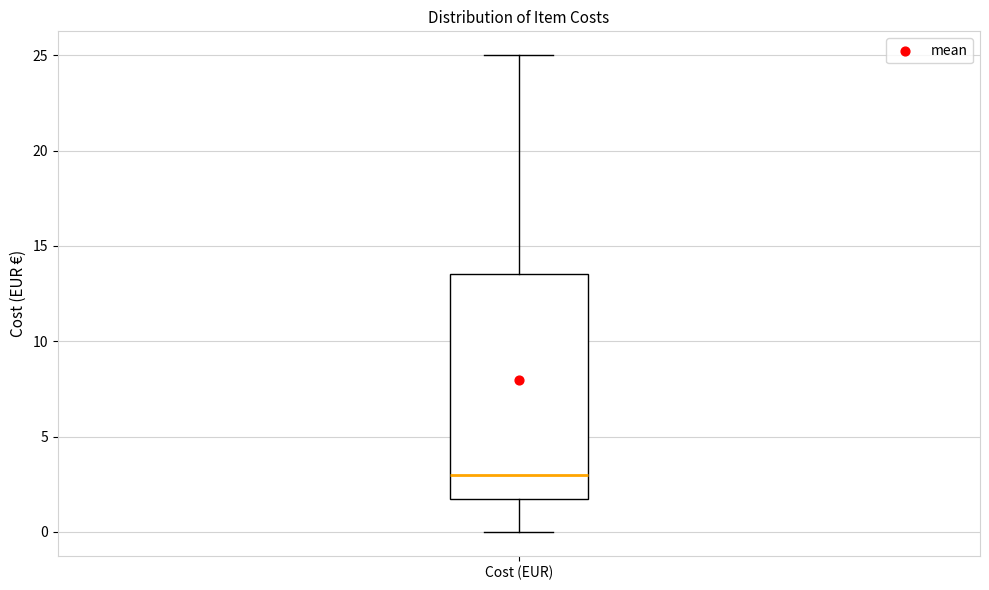

Read this box plot against the y-axis: the position of the median line, the range covered by the box, and the ends of both whiskers. The values are not printed on the chart, so give them approximately, as read against the axis.

median 3.0, box 2.0 to 13.5, whiskers 0.0 to 25.0